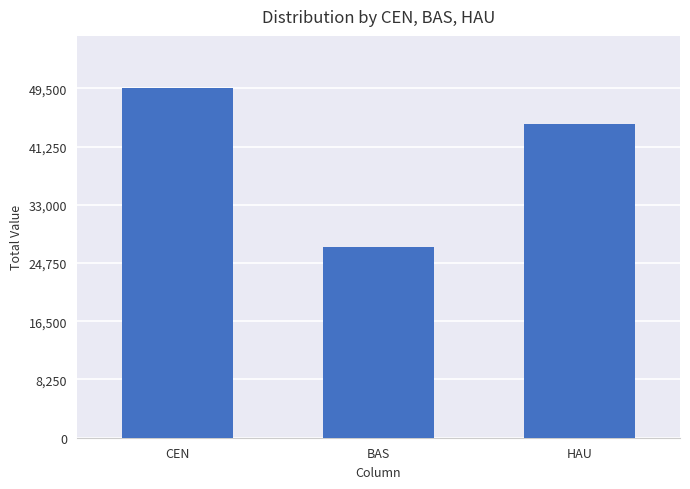

What is the change in value from CEN to HAU?

-5000